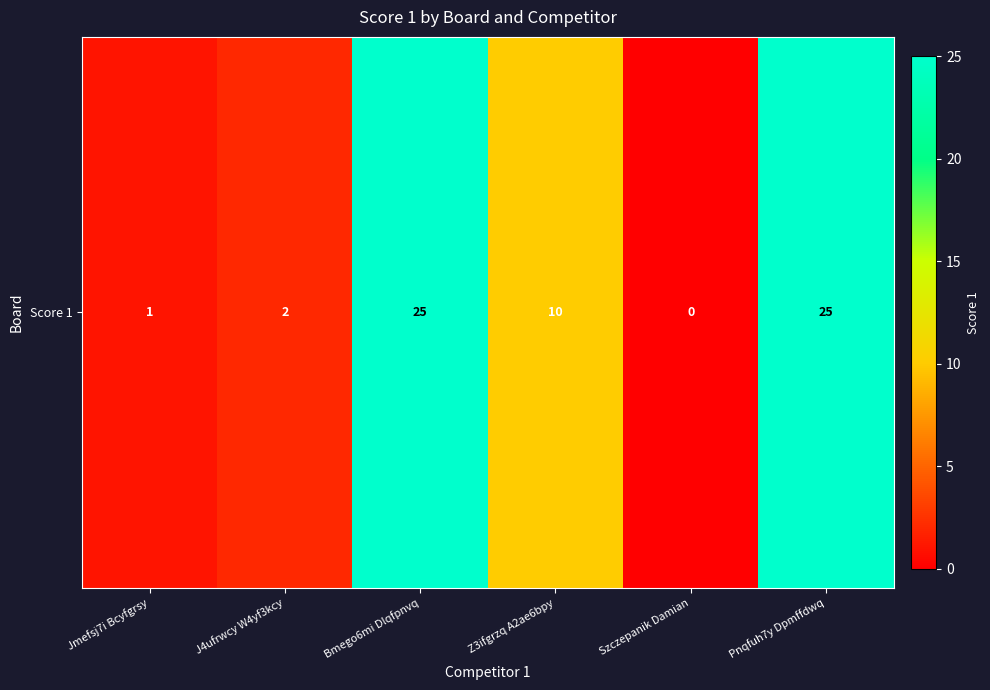

At which category does the chart reach its minimum across all series?

Szczepanik Damian